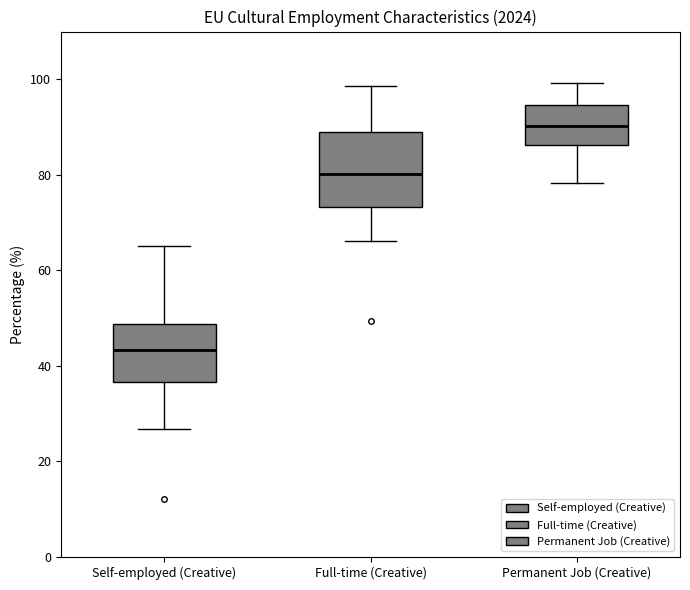

Comparing the boxes themselves (not the whiskers), which one is the tallest?

Full-time (Creative)